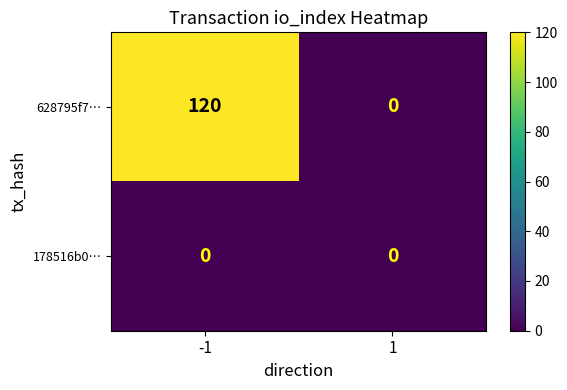

Which series has the largest range (max minus min)?

628795f7…